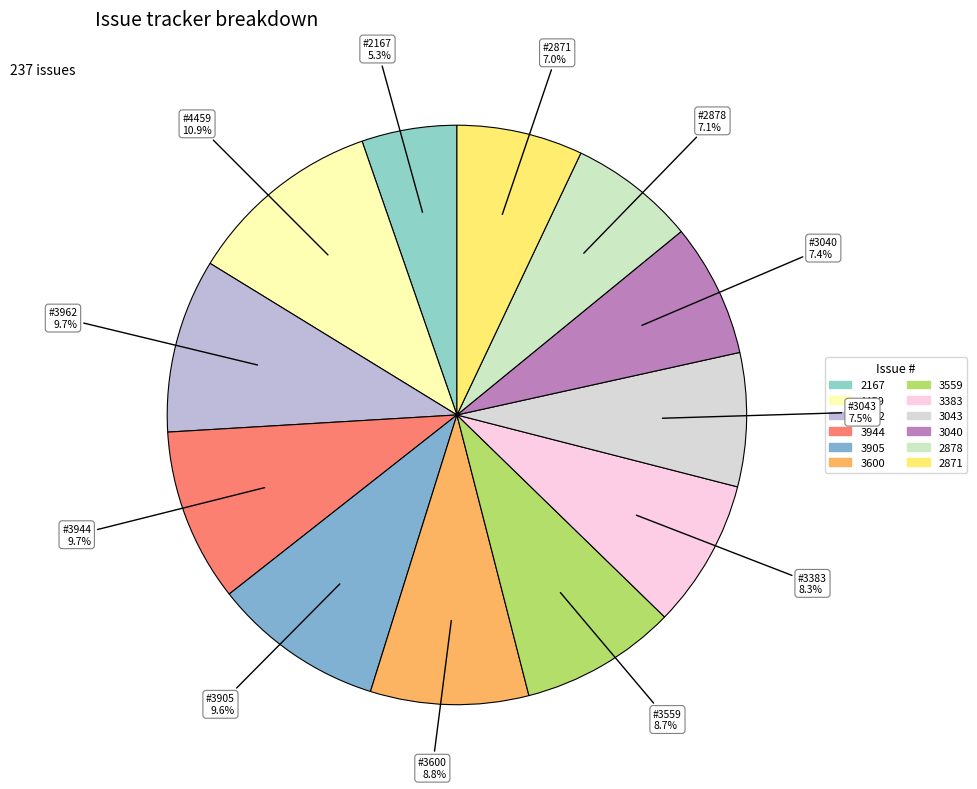

Which has a higher value, 3944 or 2871?

3944